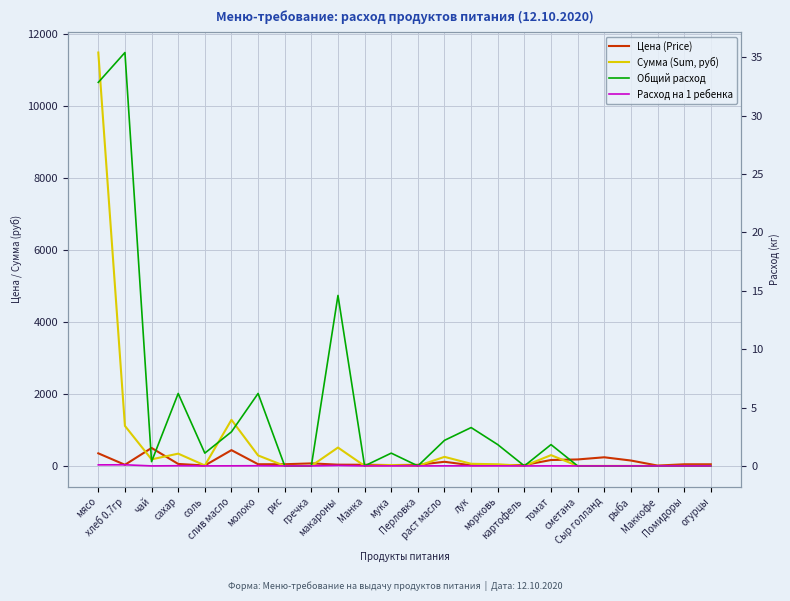

Is it true that Расход на 1 ребенка equals -0.0 at Помидоры?

False